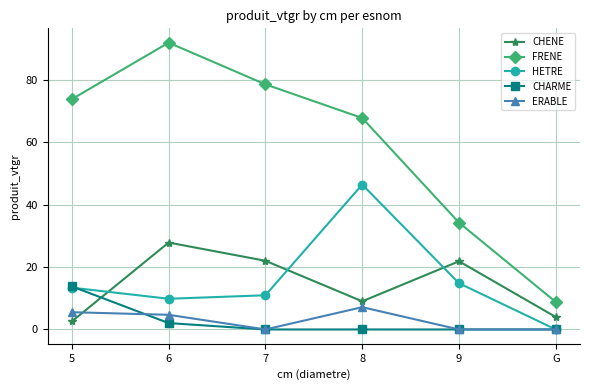

The value of CHARME at 9 is -6.8. True or false?

False